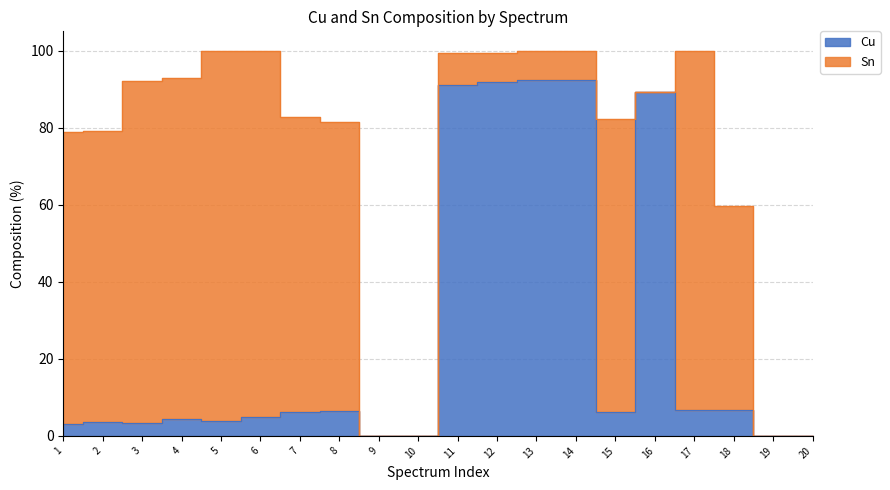

At which label is the value closest to 46?

17